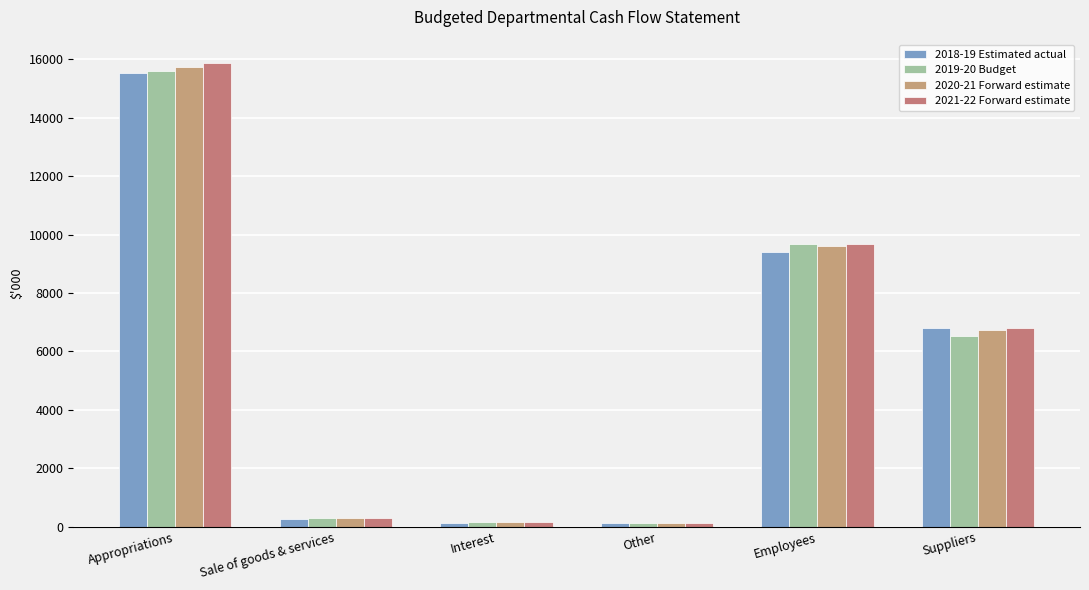

What is the value of the 2020-21 Forward estimate bar at the 5th from the left?

9598